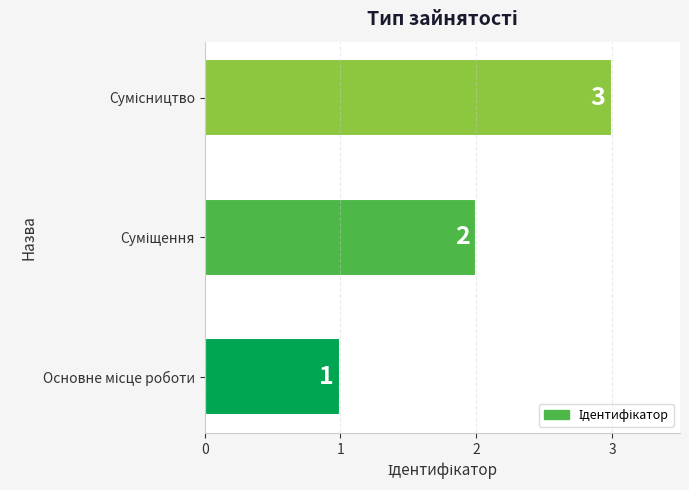

What is the smallest value displayed?

1